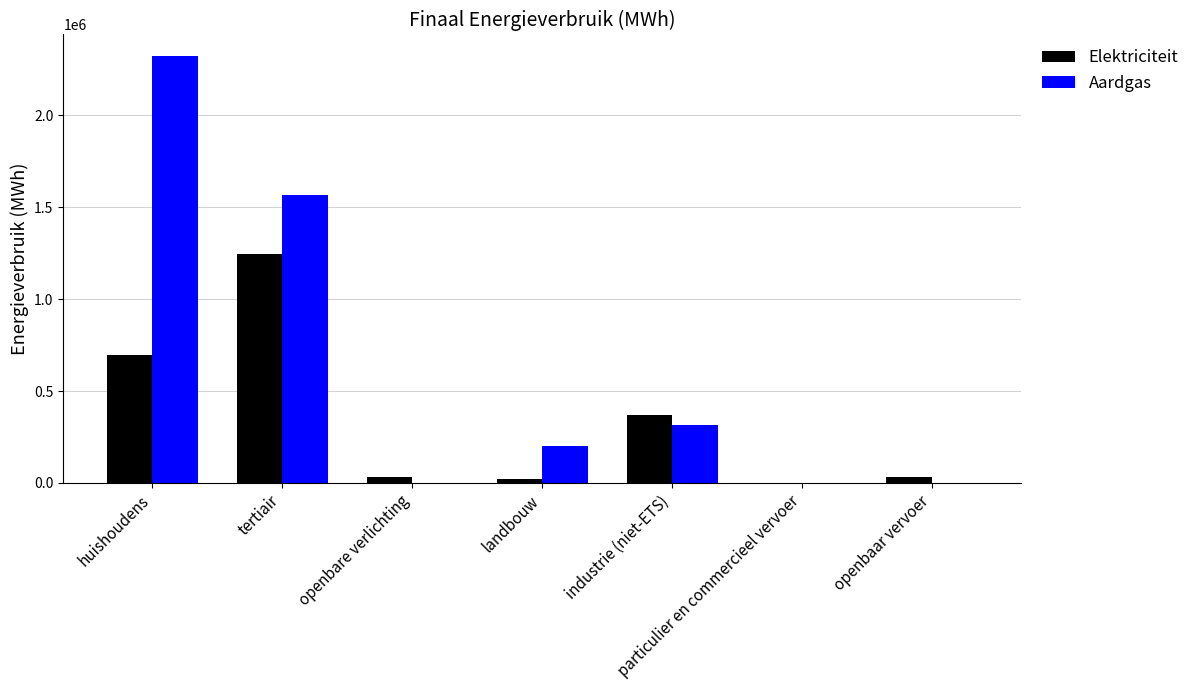

Is it true that Elektriciteit equals 696015.7 at huishoudens?

True